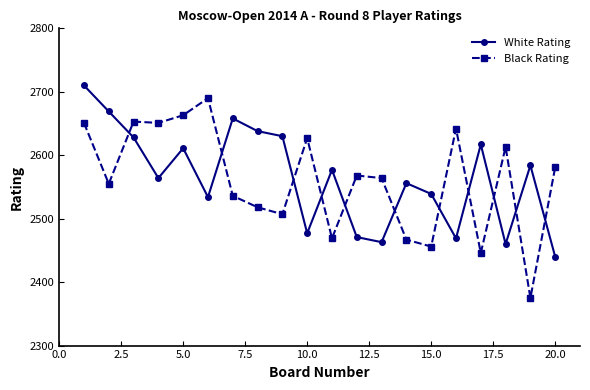

True or false: White Rating has more than 0 interior local peaks.

True